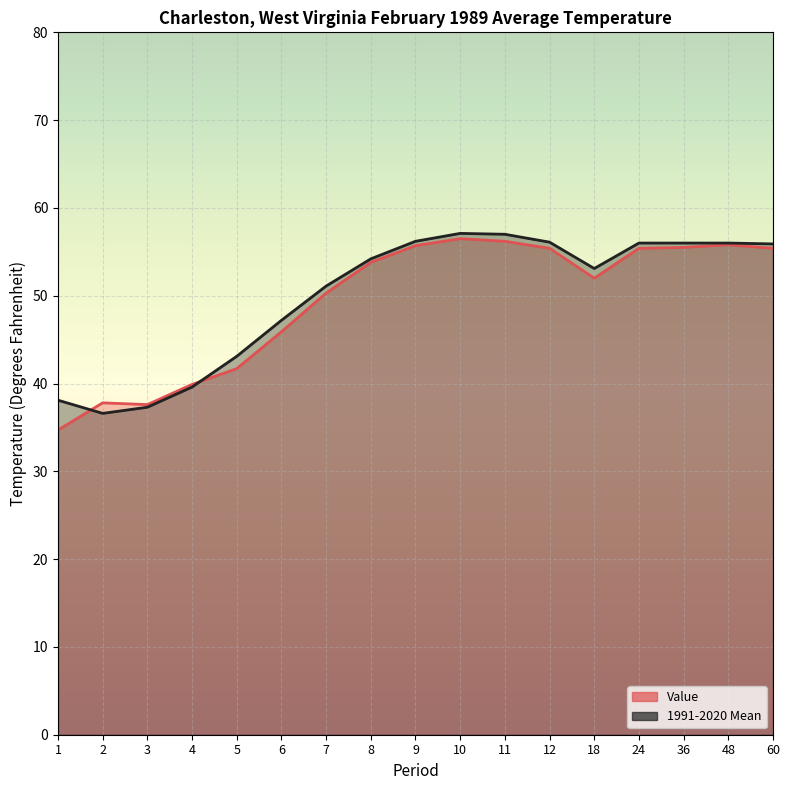

Is the value of 1991-2020 Mean at 4 greater than the value of Value at 12?

No